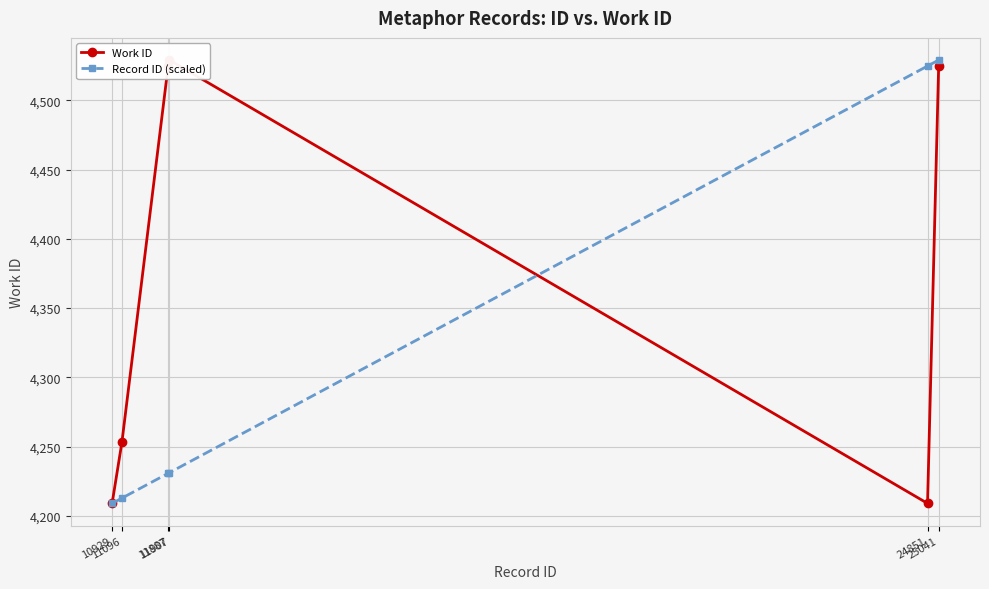

Which series has the largest total across all categories?

Work ID